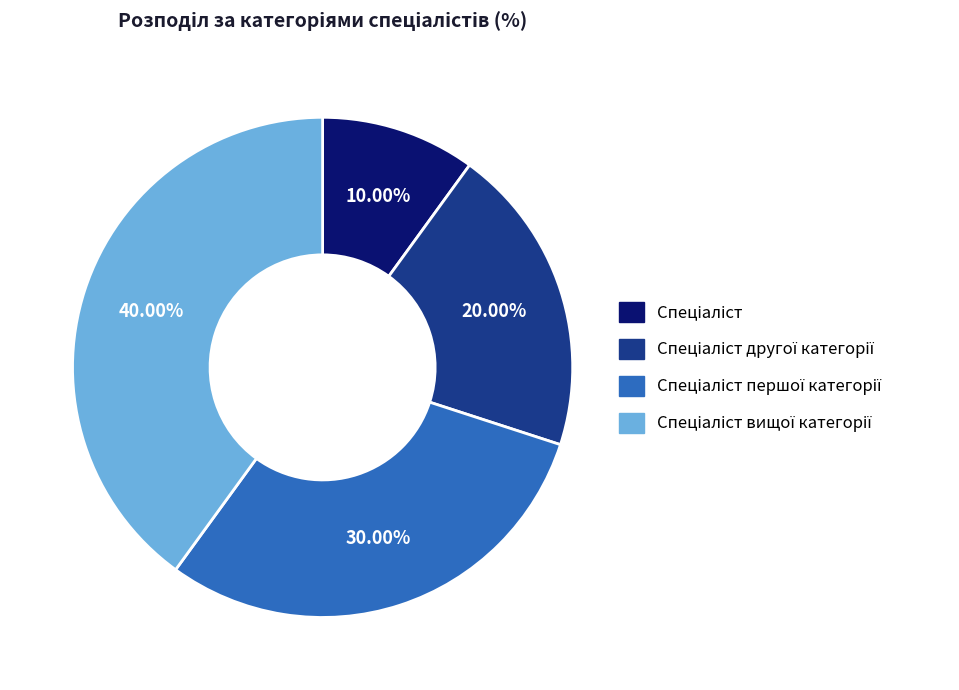

Is there any slice that represents more than half of the pie?

No